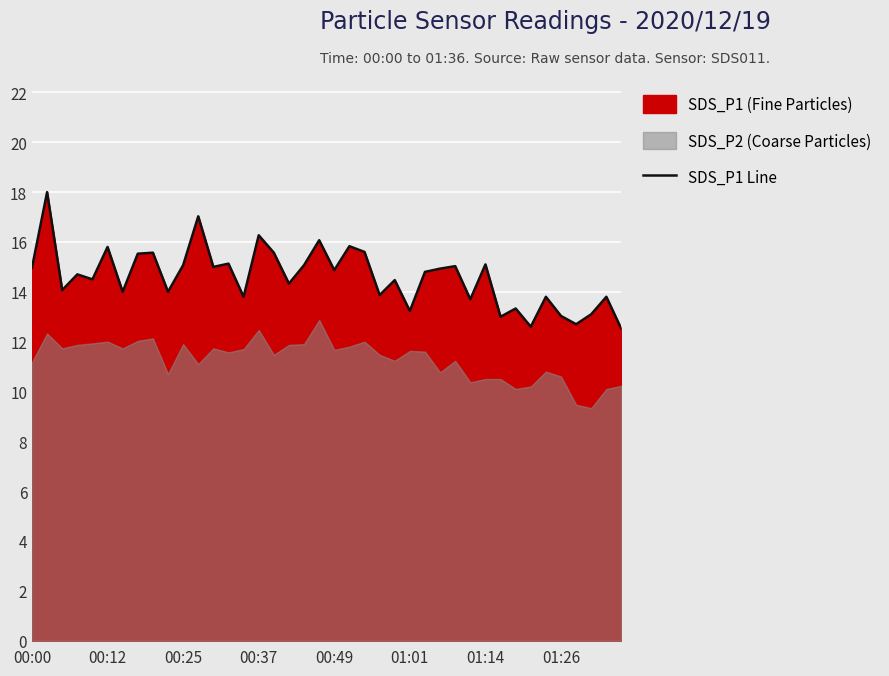

Between 13 and 34, which is larger?

13